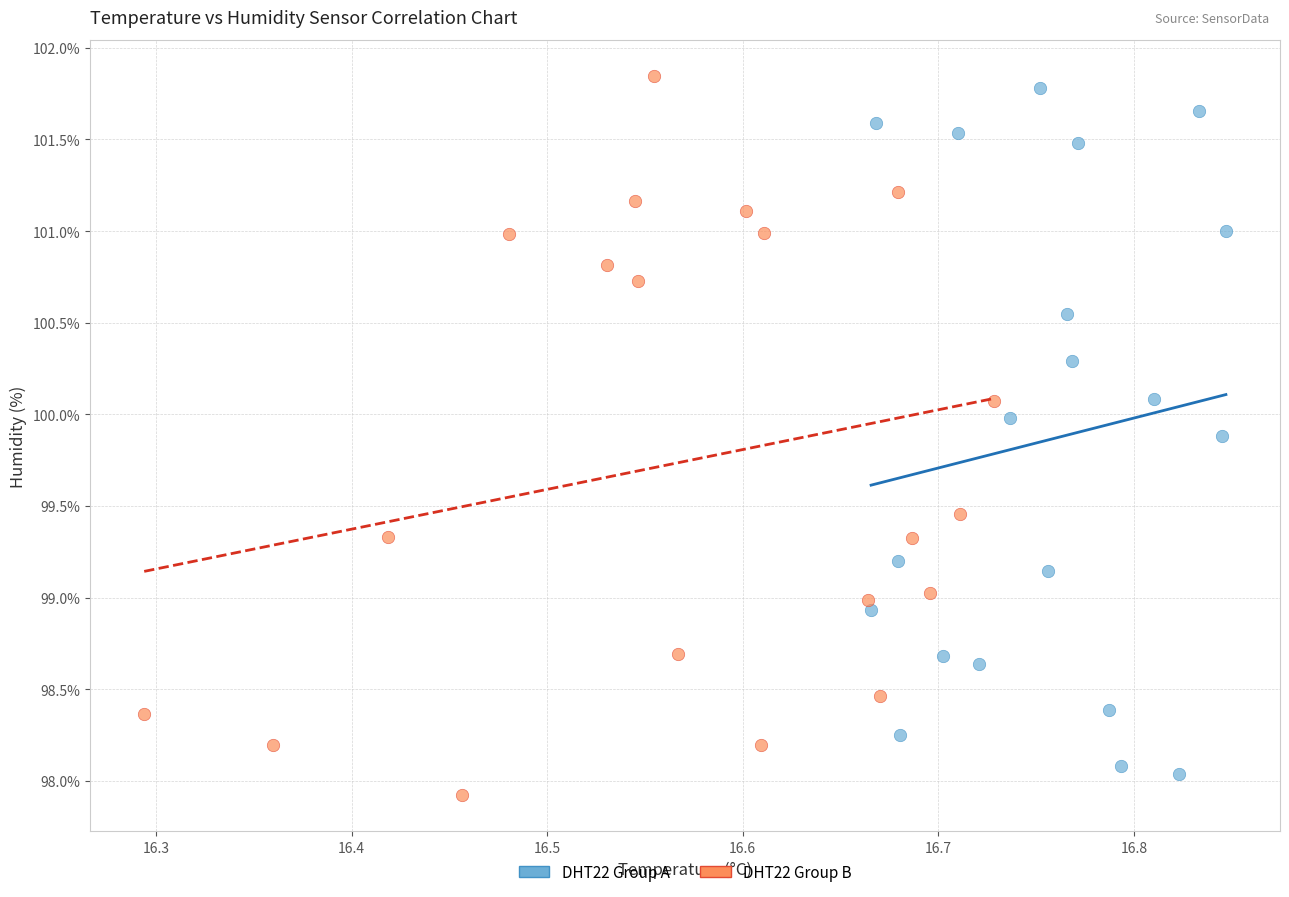

What are all the series names shown in the legend?

DHT22 Group A, DHT22 Group B